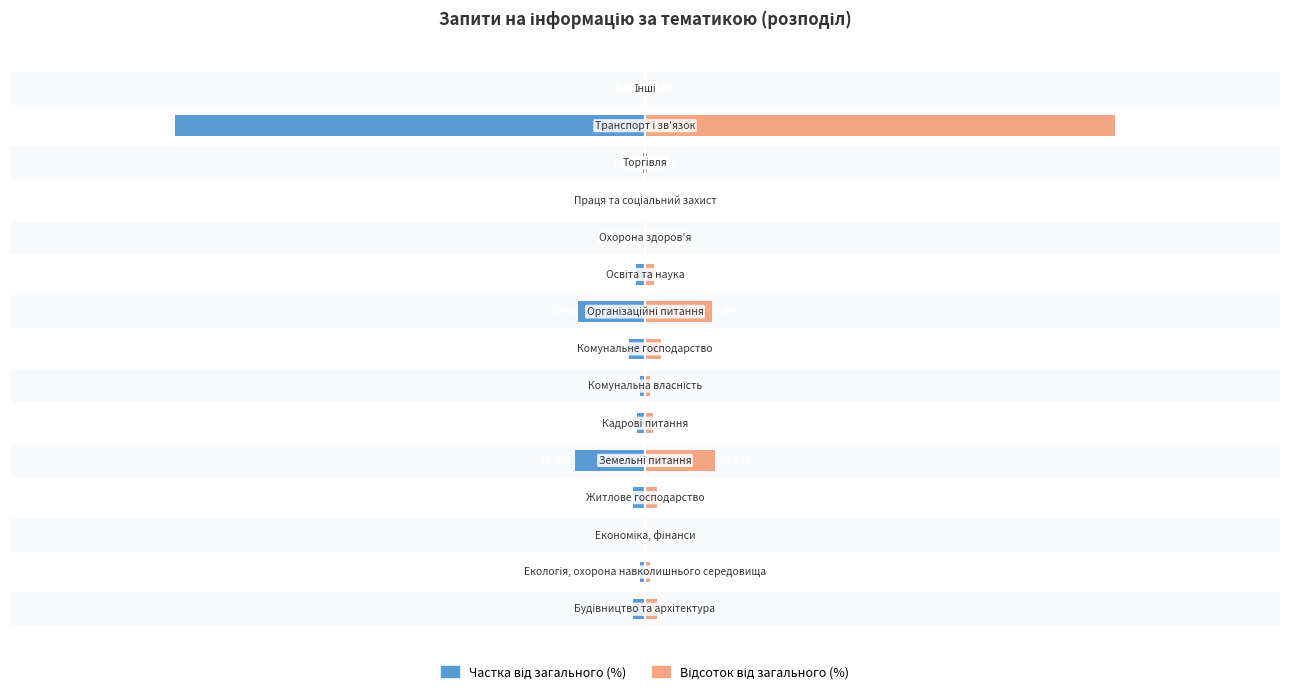

The value of Відсоток від загального (%) at 7 is 3.5. True or false?

False